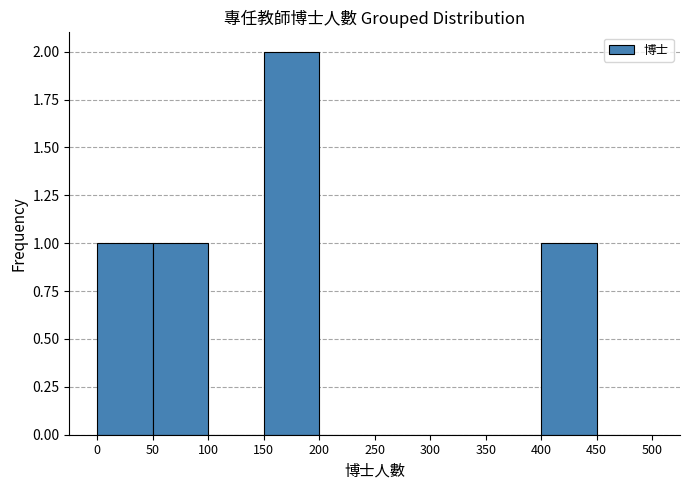

How tall is the bar that spans 0 to 50 on the x-axis? The values are not printed on the chart, so give them approximately, as read against the axis.

1